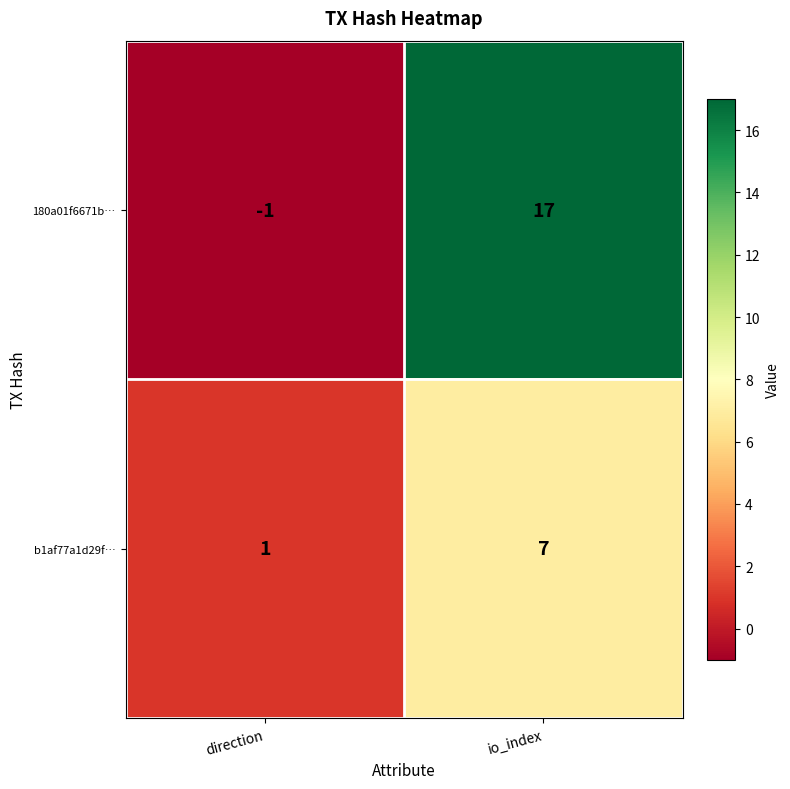

Rank the series by their average value, from highest to lowest.

180a01f6671b…, b1af77a1d29f…